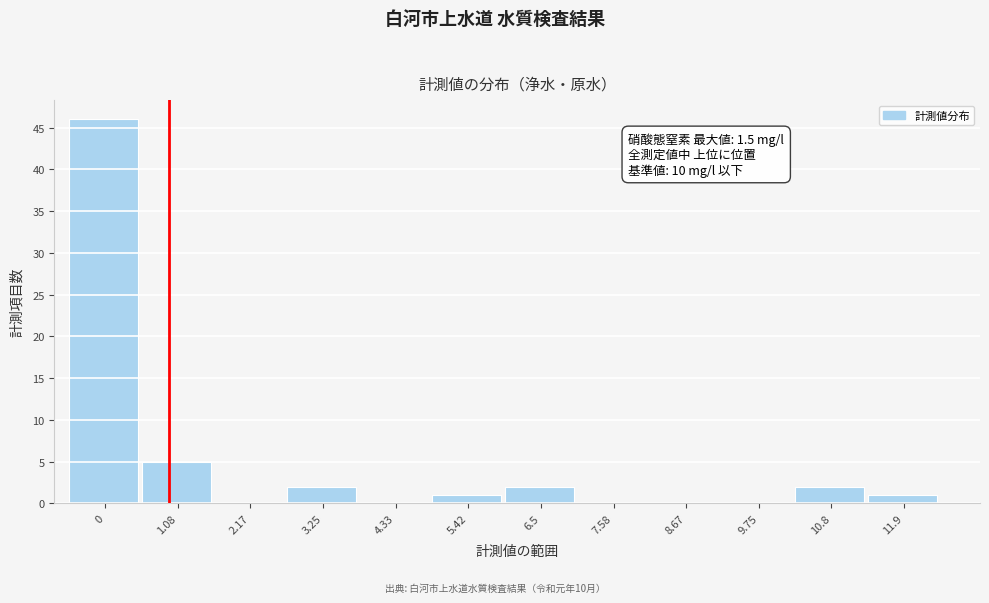

Reading right to left, transcribe all the data shown in this chart.

11.9=1	10.8=2	9.75=0	8.67=0	7.58=0	6.5=2	5.42=1	4.33=0	3.25=2	2.17=0	1.08=5	0=46